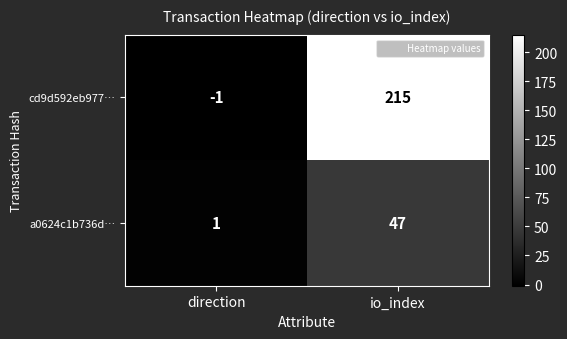

List the series in order of their peak value, lowest first.

a0624c1b736d…, cd9d592eb977…